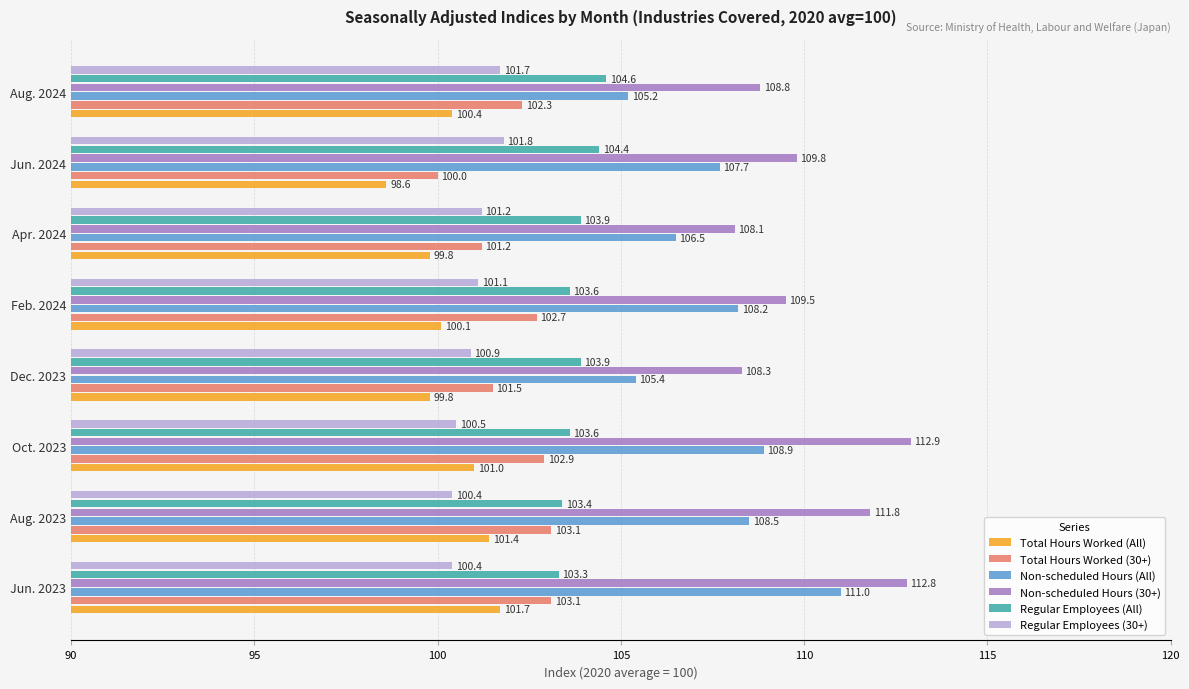

What is the sum of the Regular Employees (30+) values at Feb. 2024 and Jun. 2024?

202.9